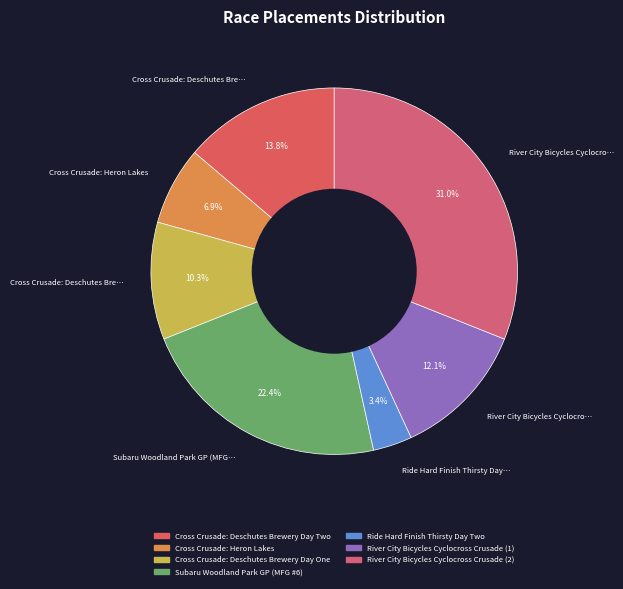

Which slice is the largest?

River City Bicycles Cyclocross Crusade (2)